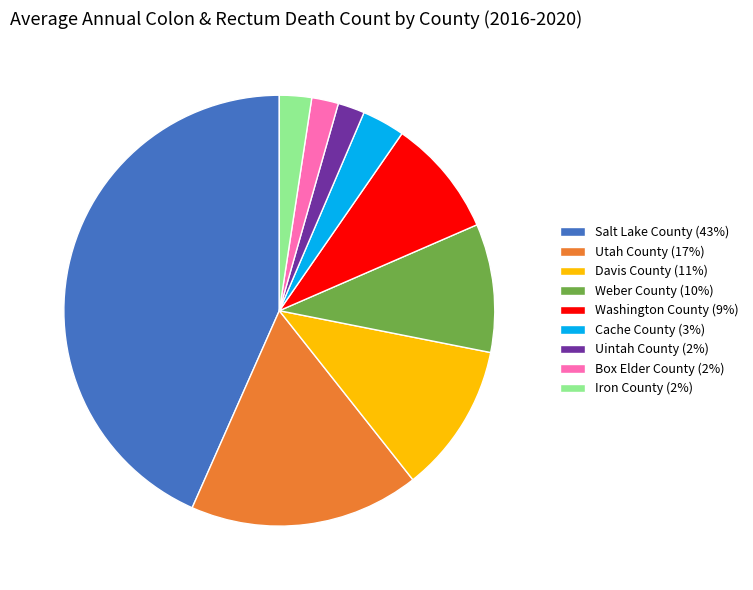

True or false: Davis County accounts for 1% of the total.

False